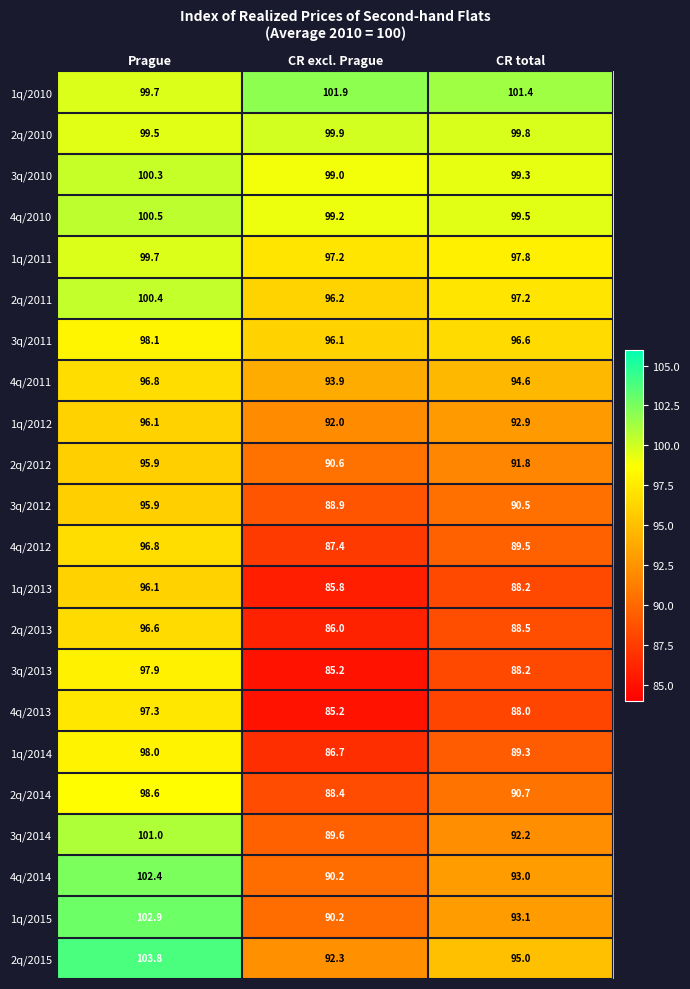

What is the sum of all 4q/2013 values?

270.5